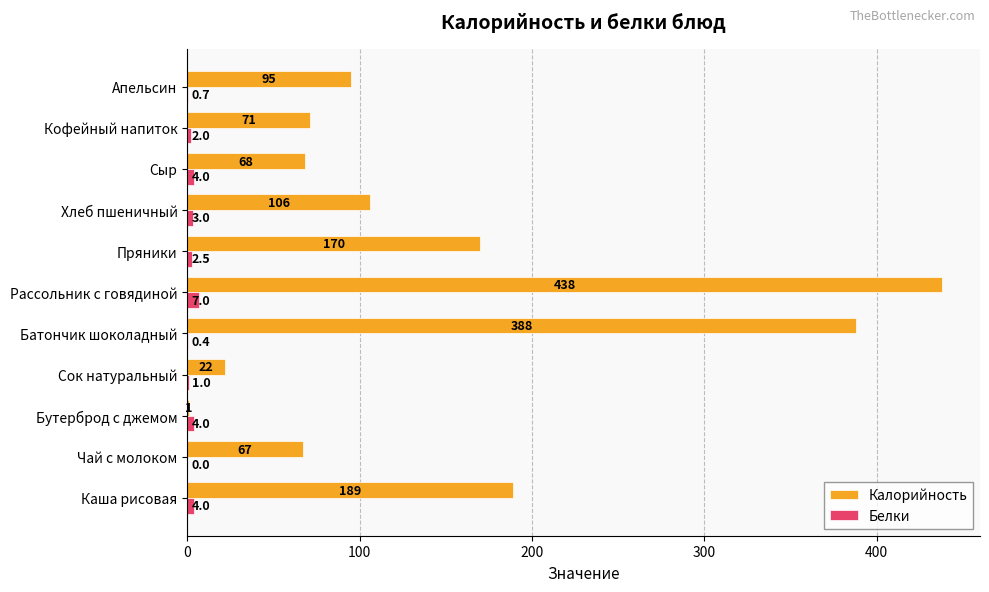

At which label is Белки closest to 3?

Хлеб пшеничный